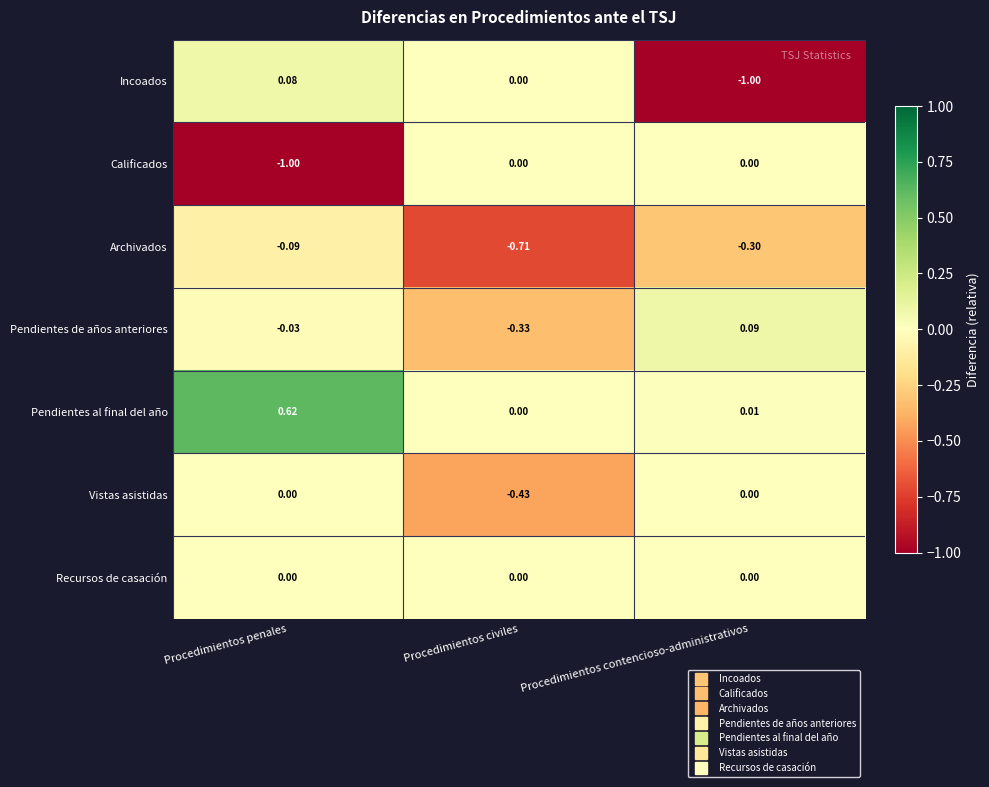

At which category does the chart reach its peak across all series?

Procedimientos penales